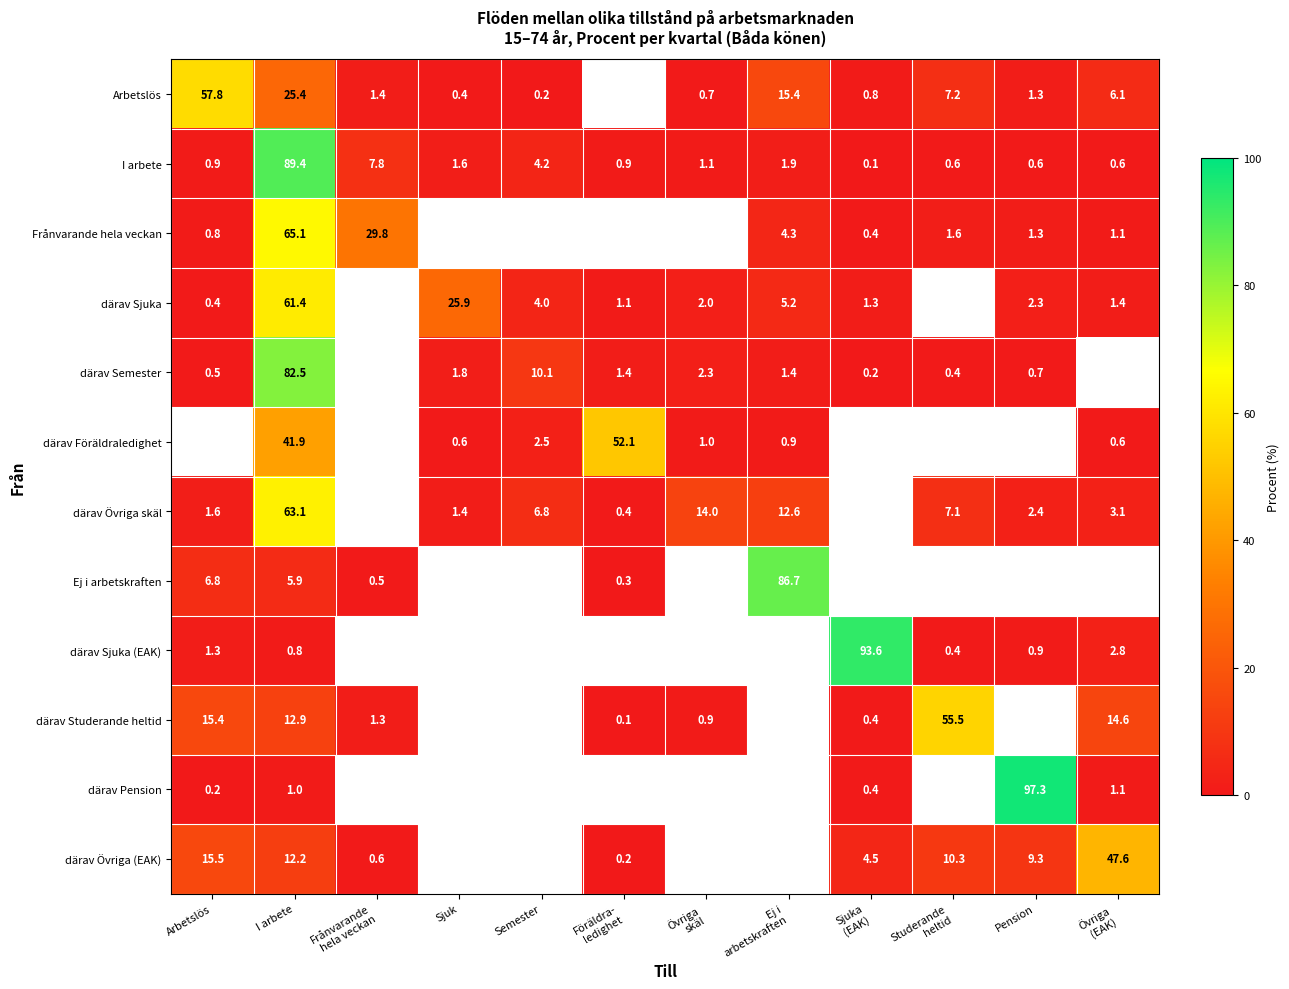

How many distinct data groups are displayed?

12